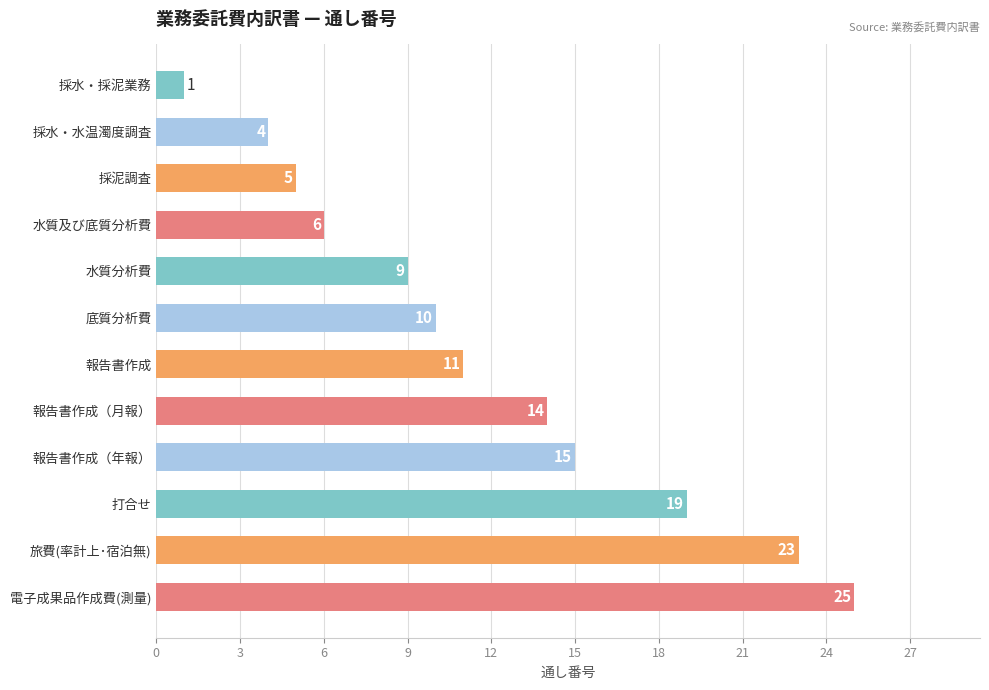

How many bars are there in total?

12